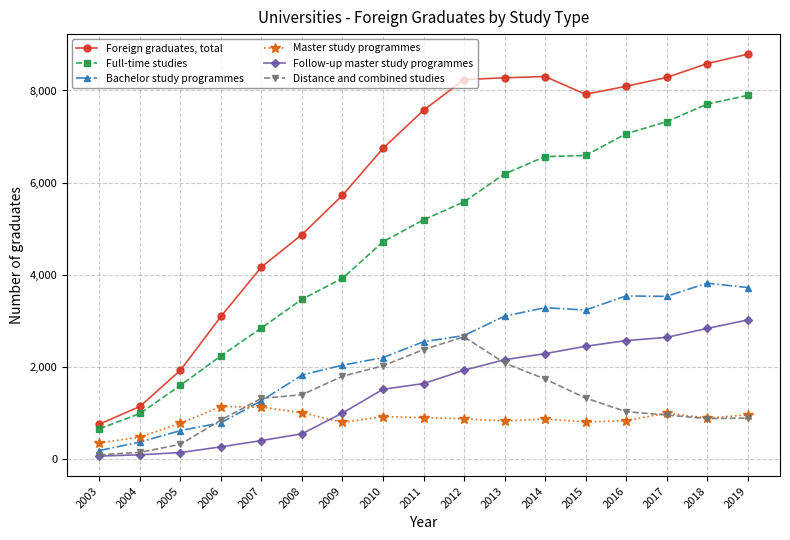

Is the value of Follow-up master study programmes at 2019 greater than the value of Bachelor study programmes at 2019?

No